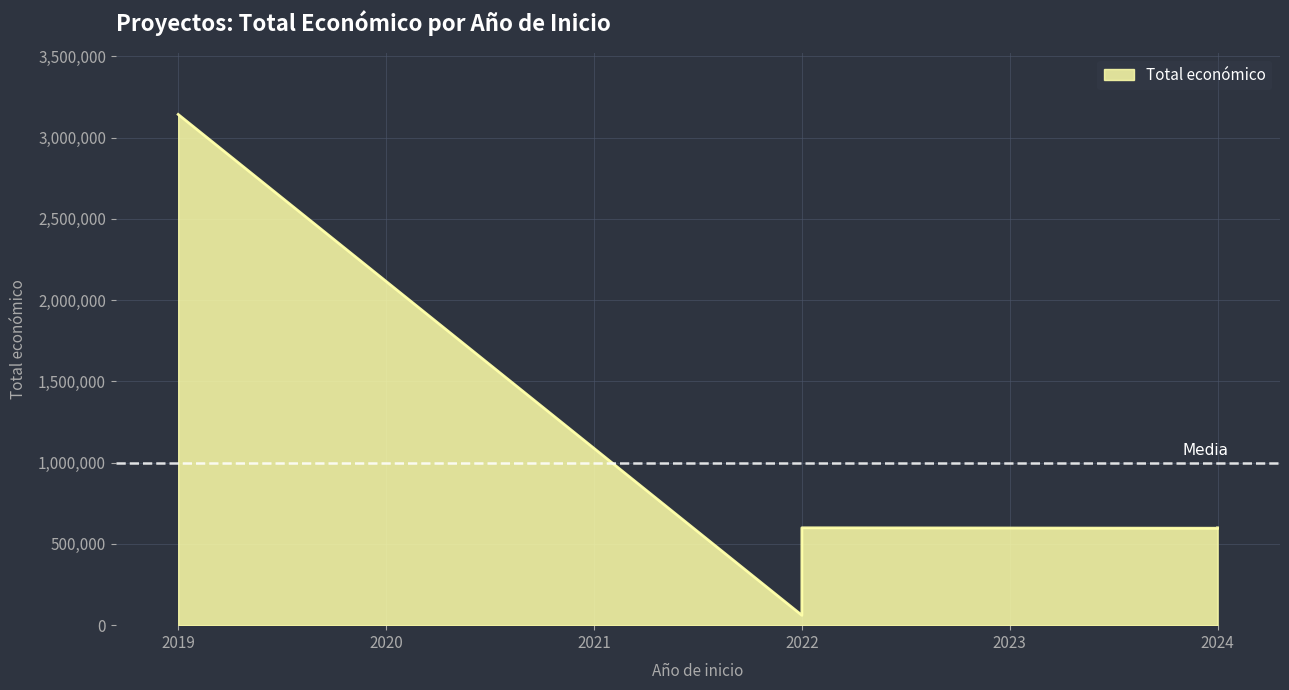

Reading left to right, extract all data points from this chart.

2019=3142086	2022=60870	2022=599022	2024=596384	2024=598597